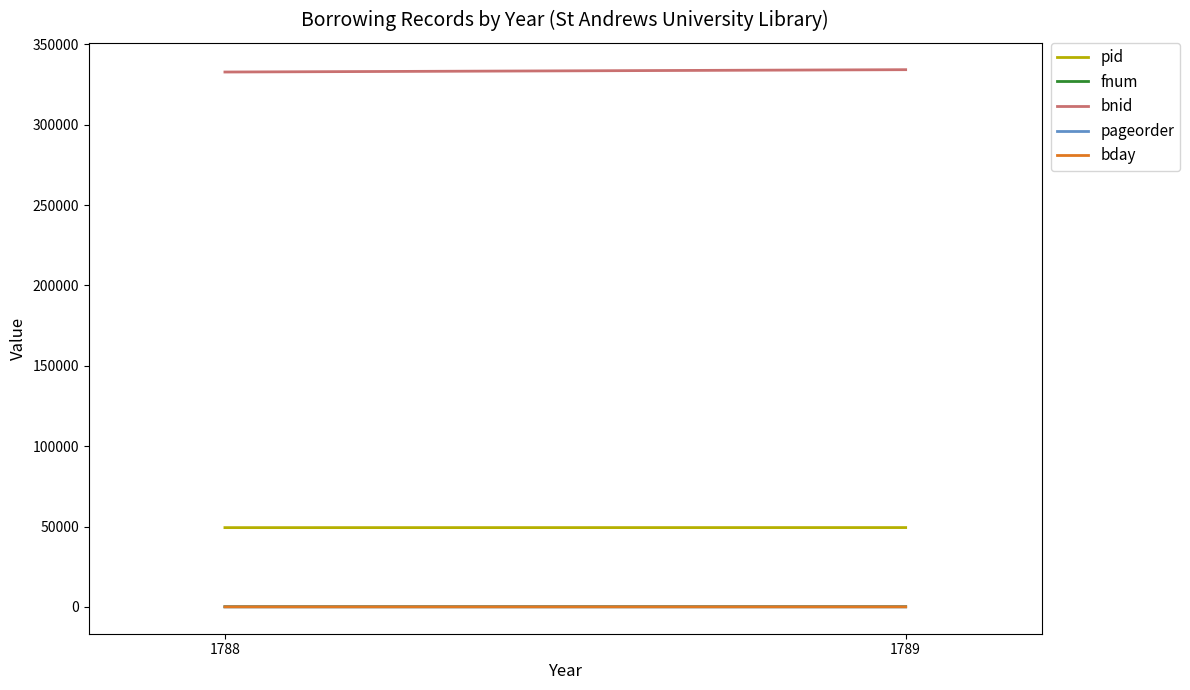

What is the total value across all series at 1788?

382208